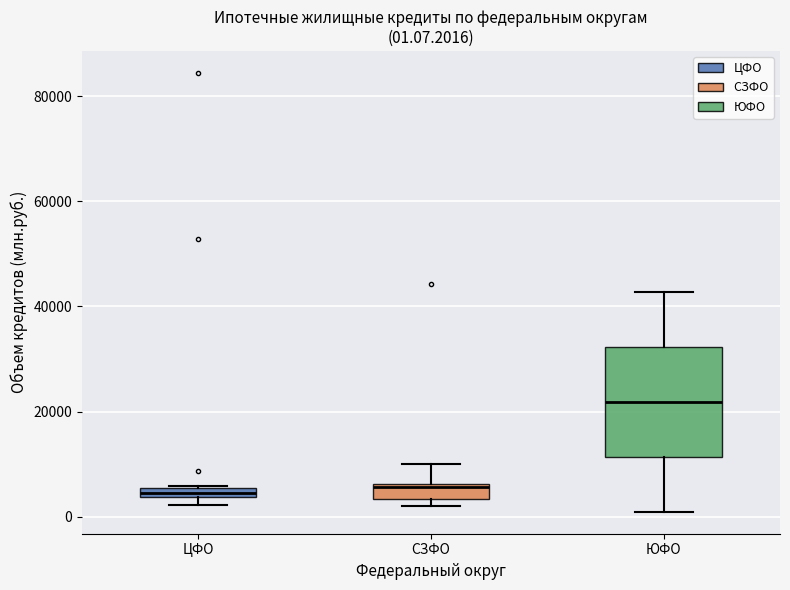

Which box is the tallest, from its lower edge to its upper edge?

ЮФО